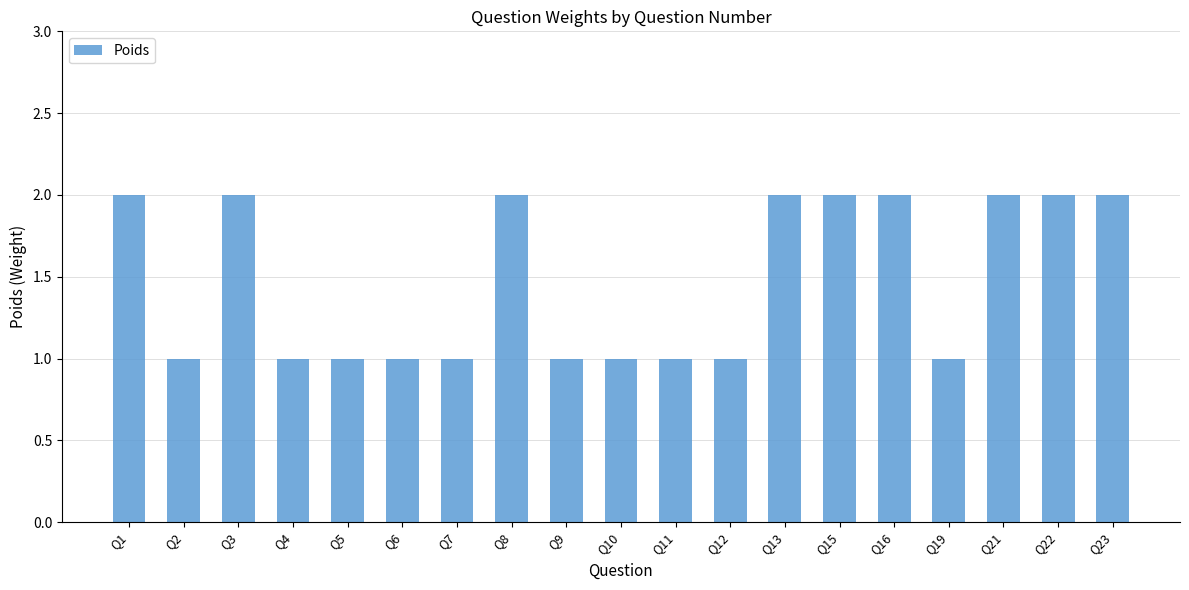

What is the change in value from Q9 to Q15?

+1